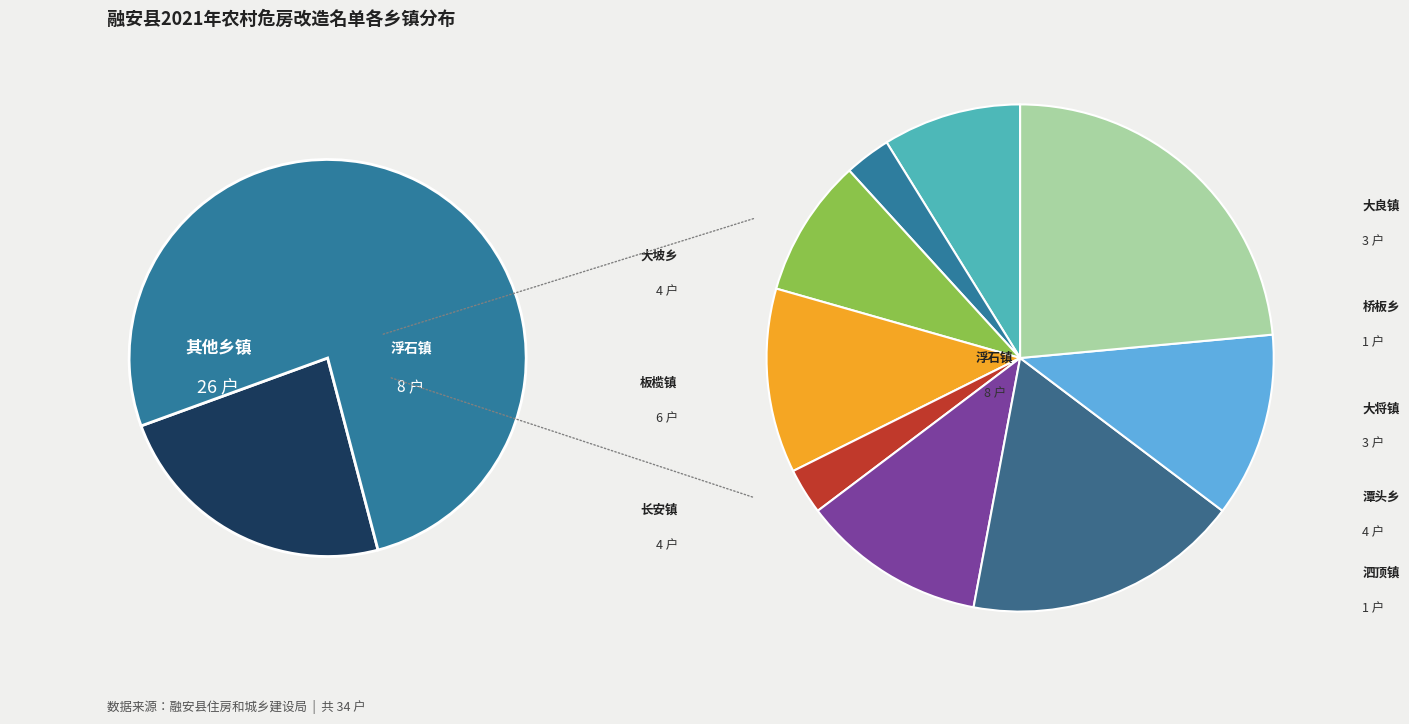

To the nearest percent, what portion does 泗顶镇 represent?

3%